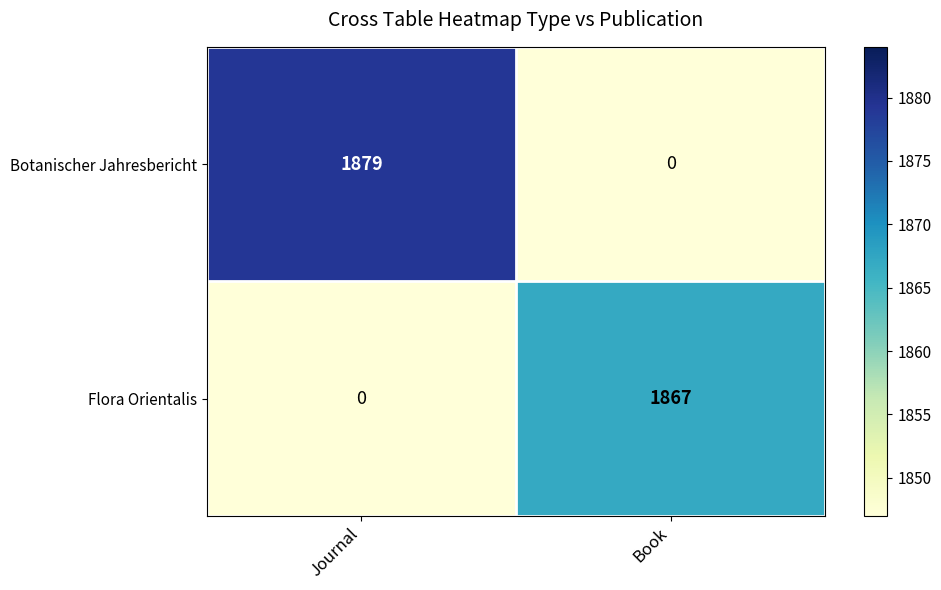

What is the maximum value shown in the chart?

1879